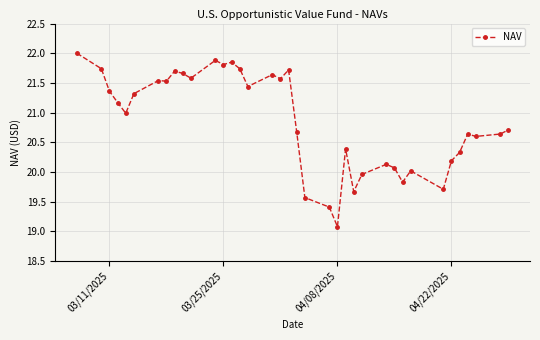

What is the greatest value displayed?

22.0